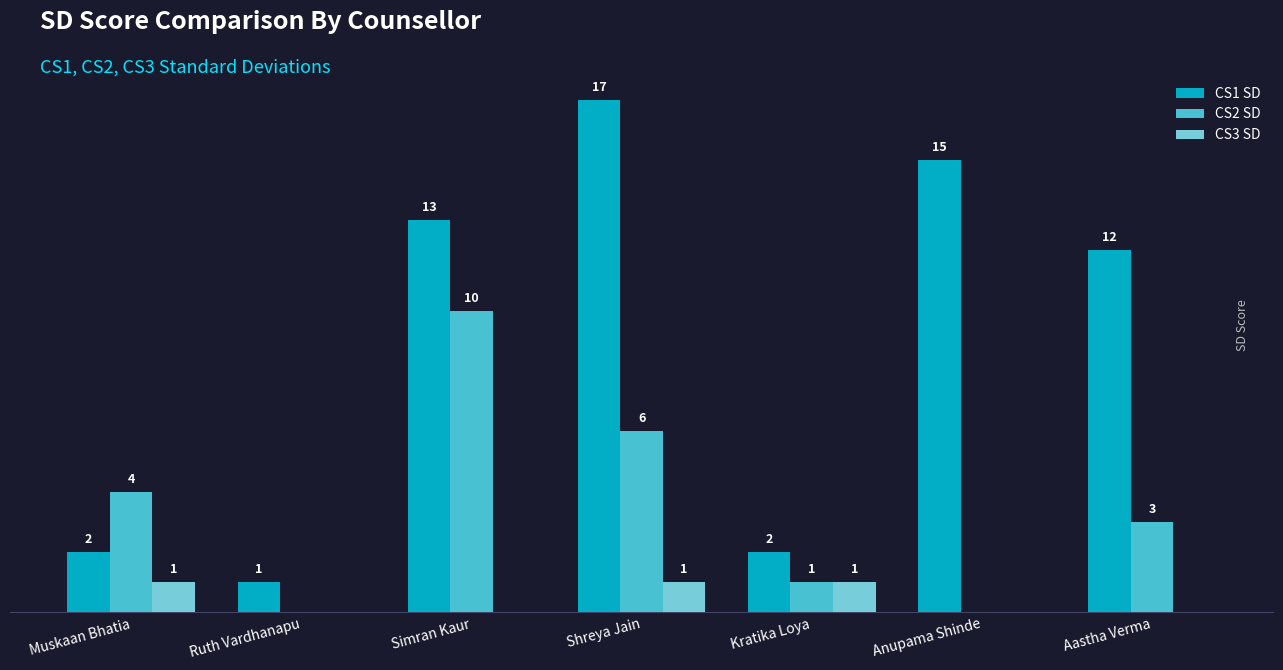

Which series has the largest total across all categories?

CS1 SD